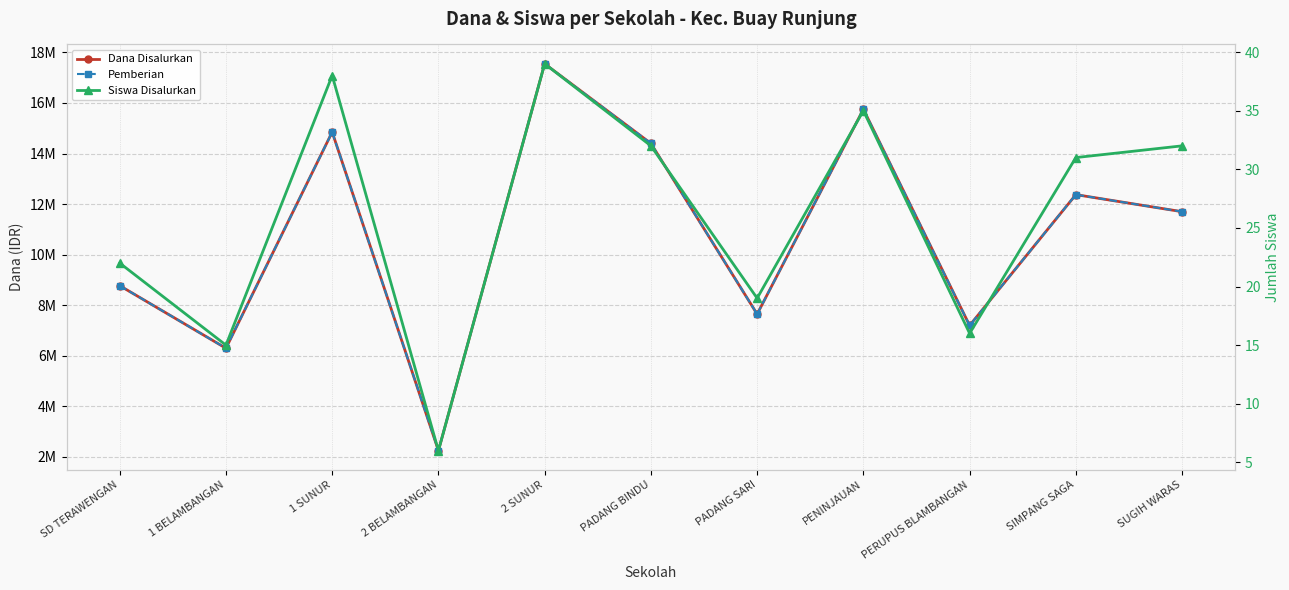

Which series changed the most between SD TERAWENGAN and 2 SUNUR?

Dana Disalurkan